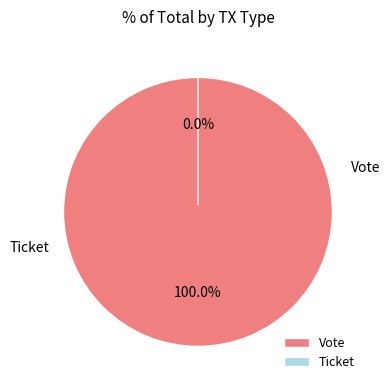

How many segments does this pie chart have?

2